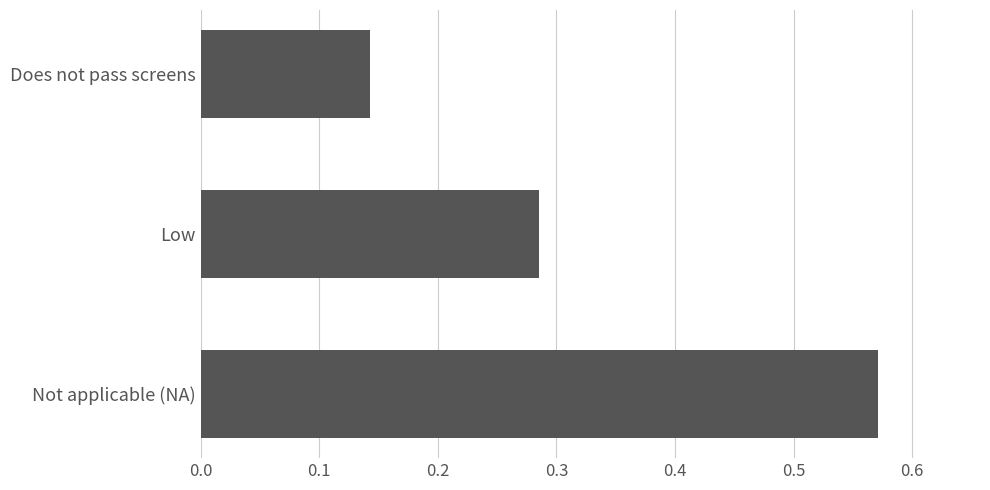

How many values are between 0 and 1?

3